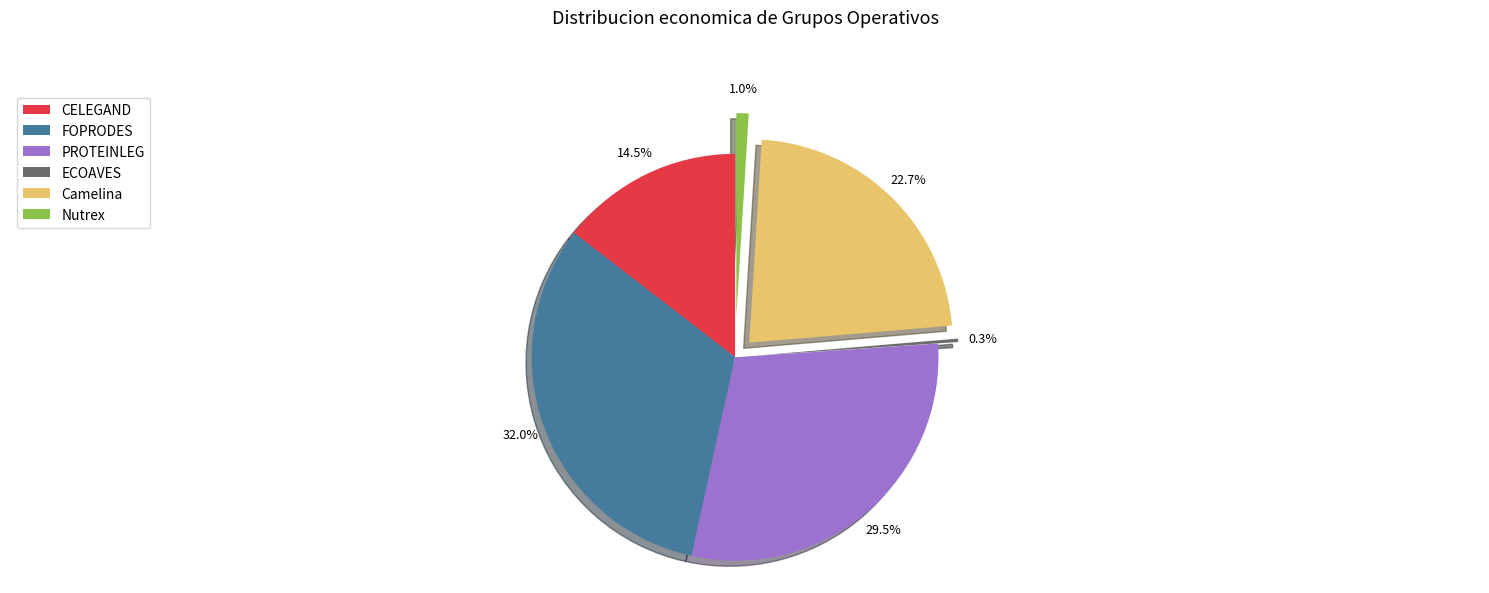

Which slice is the largest?

FOPRODES